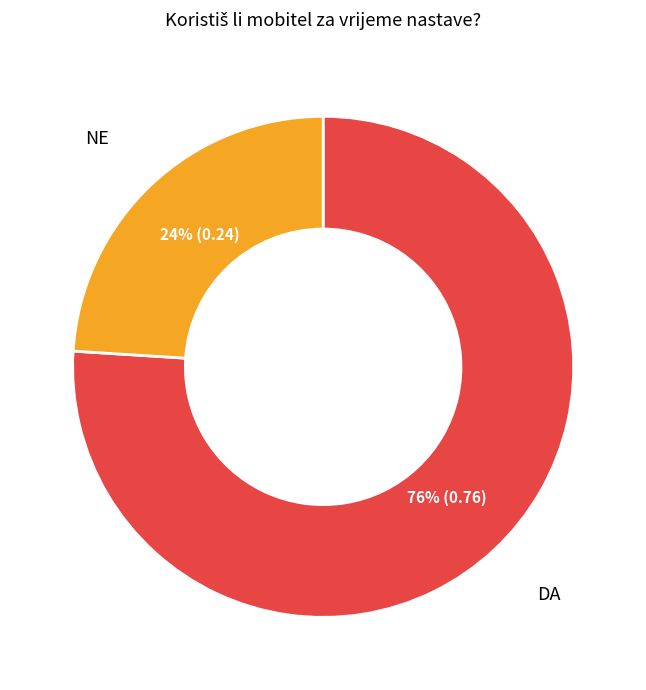

To the nearest percent, what is the average slice percentage?

50%